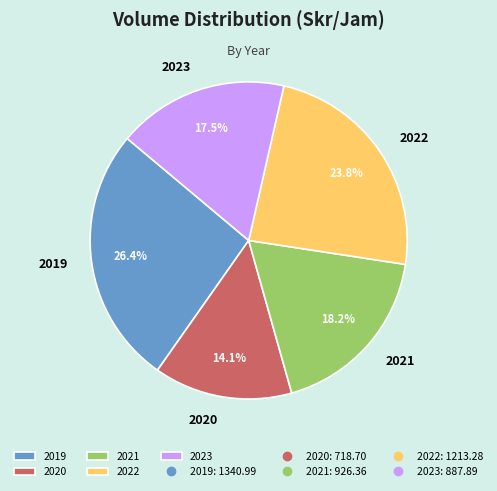

Approximately how many times larger is the value at 2019 compared to 2023?

1.5